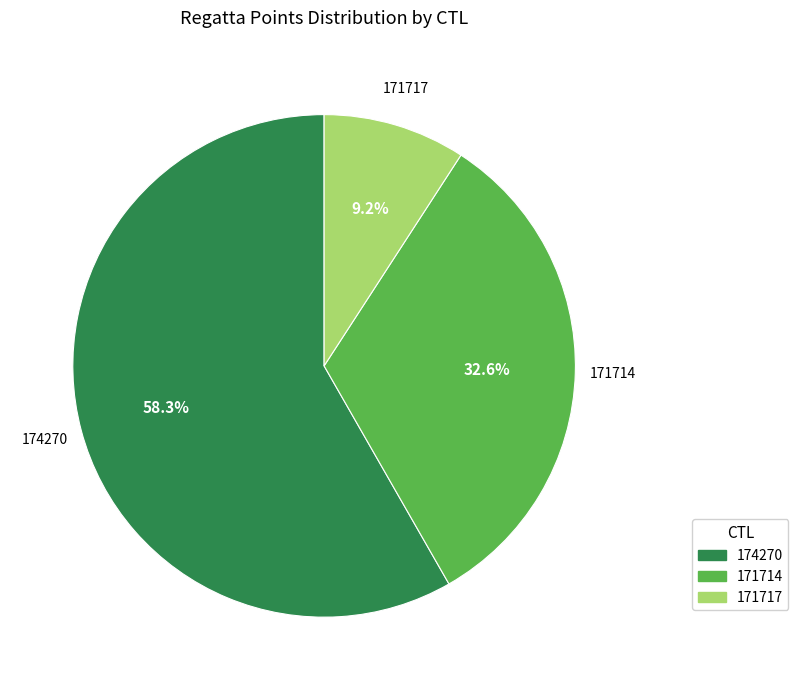

Between 174270 and 171714, which is larger?

174270